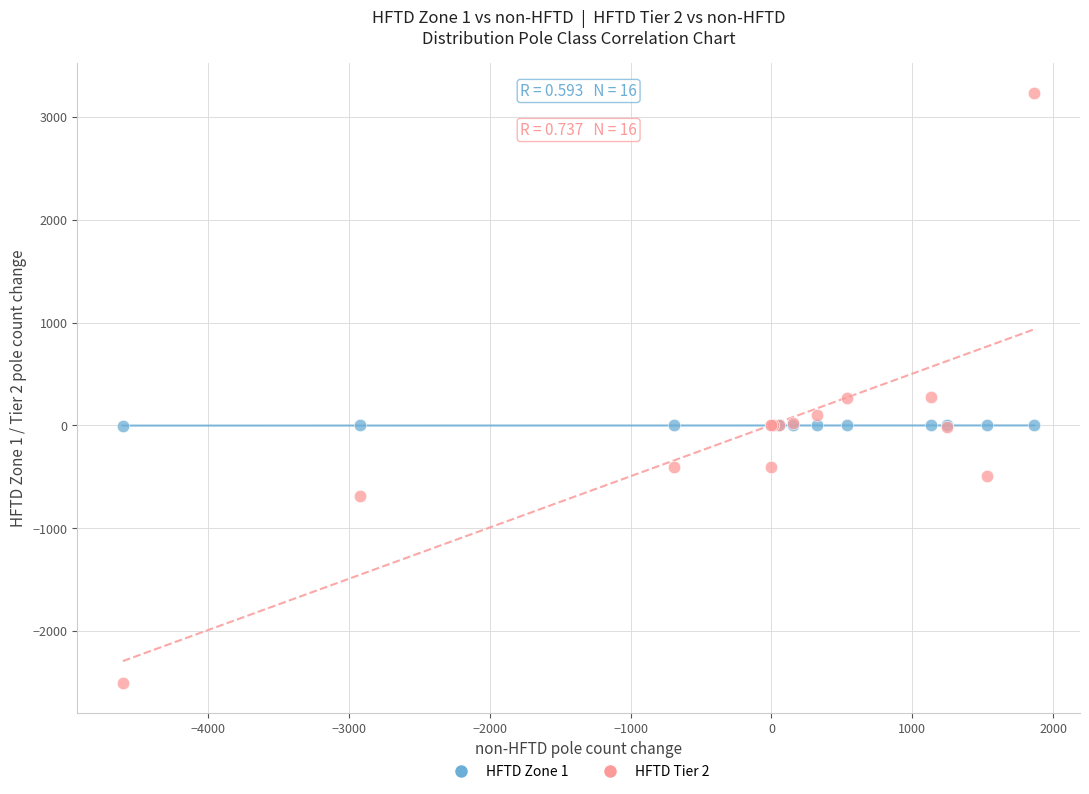

Which series has the widest spread of Y values?

HFTD Tier 2